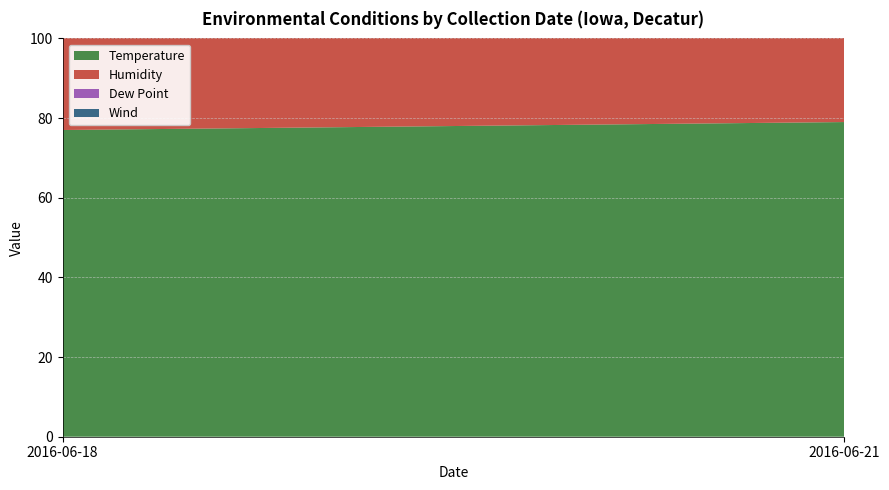

Reading left to right, what are all the values shown in this chart?

Temperature: 77	77	77	79	79	79	79	79	79	79
Humidity: 43	43	43	69	69	69	69	69	69	69
Dew Point: 53	53	53	68	68	68	68	68	68	68
Wind: 0	0	0	9	9	9	9	9	9	9